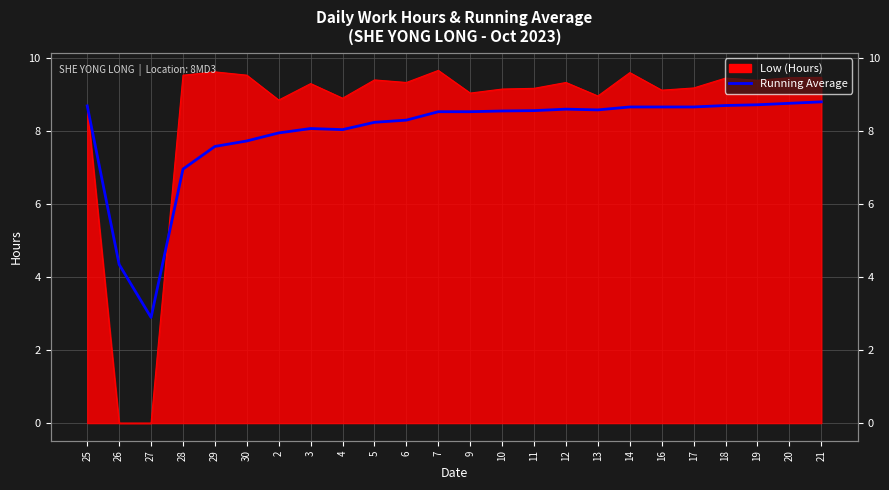

True or false: the data has more than 0 interior local peaks.

True